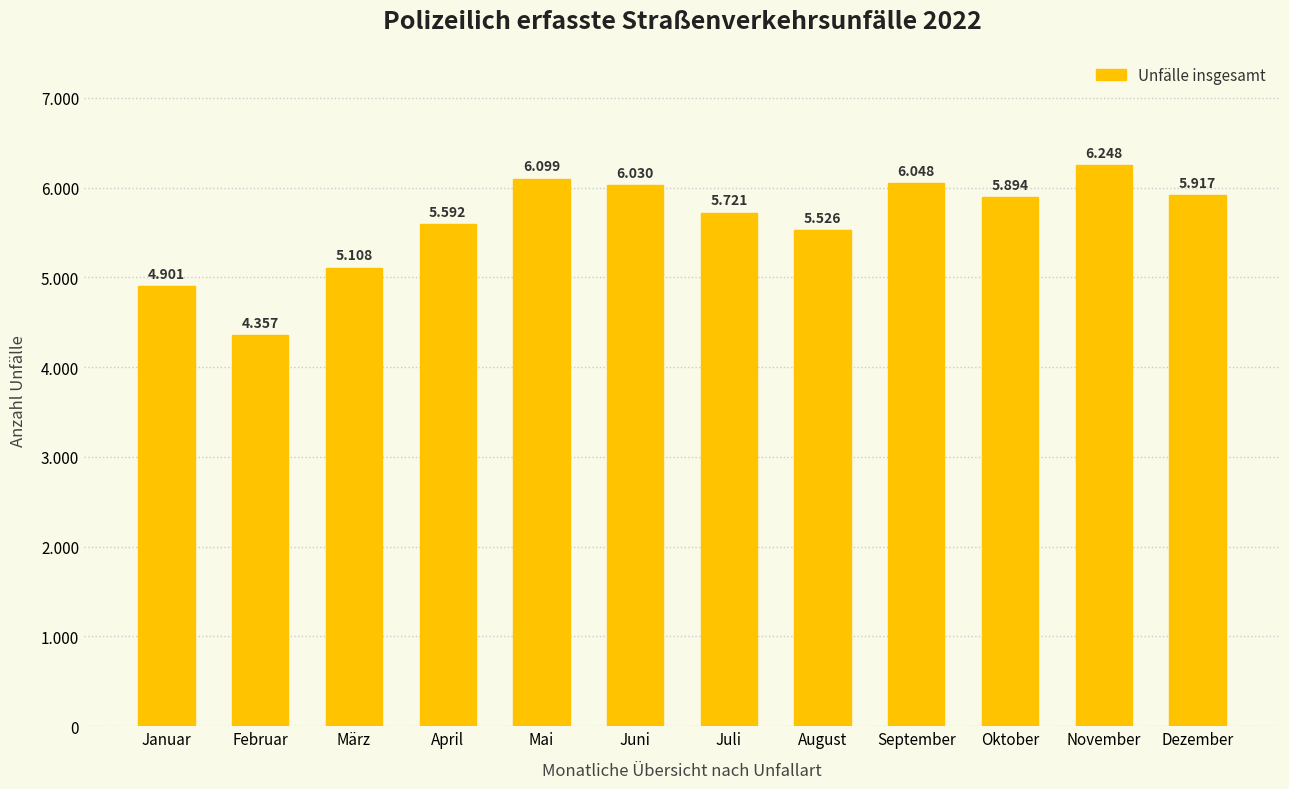

At which category does the chart reach its peak across all series?

November